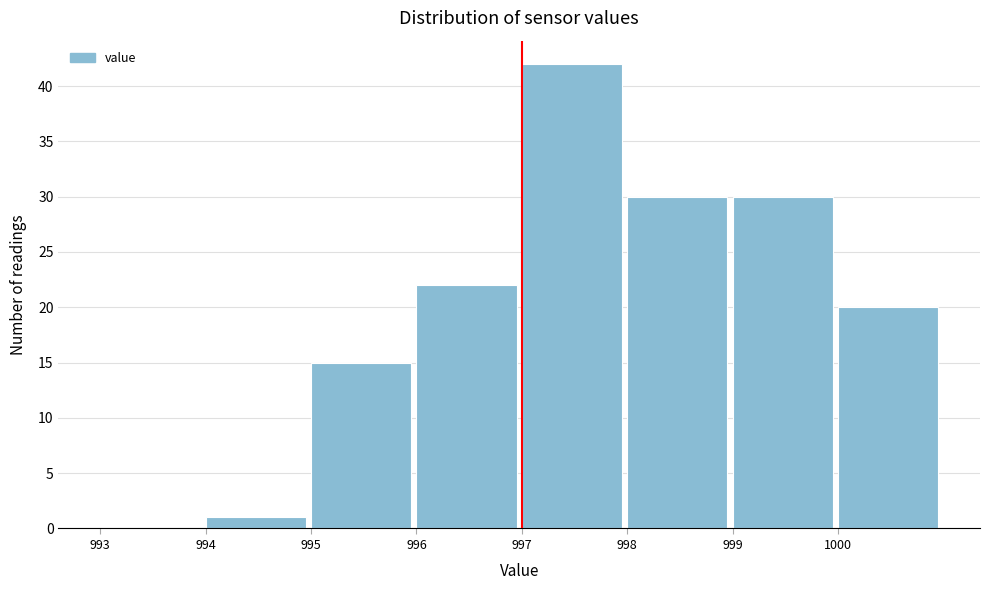

What is the height of the bar covering 995 to 996 on the x-axis? The values are not printed on the chart, so give them approximately, as read against the axis.

15